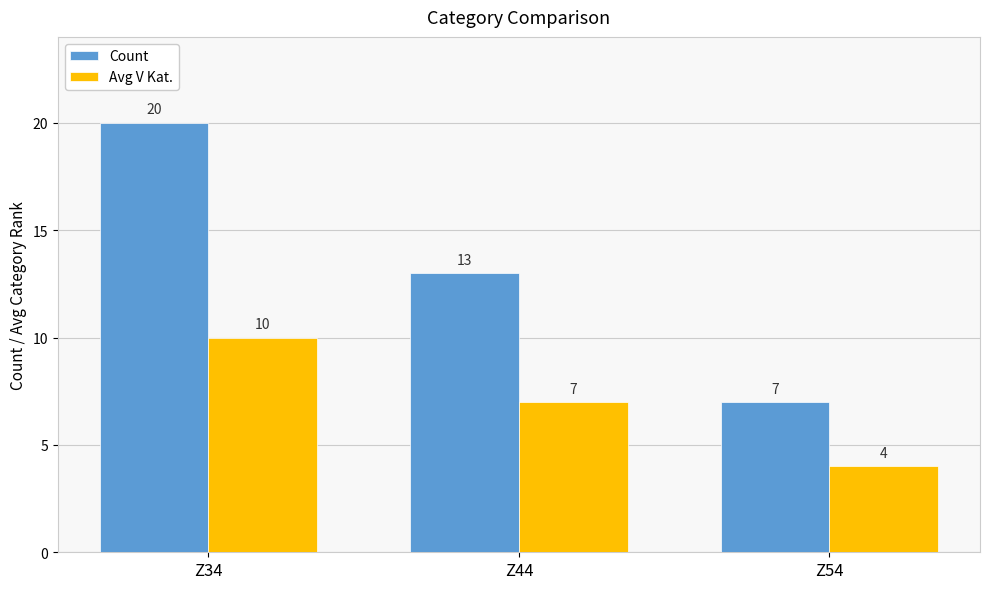

Count the number of categories in the chart.

3